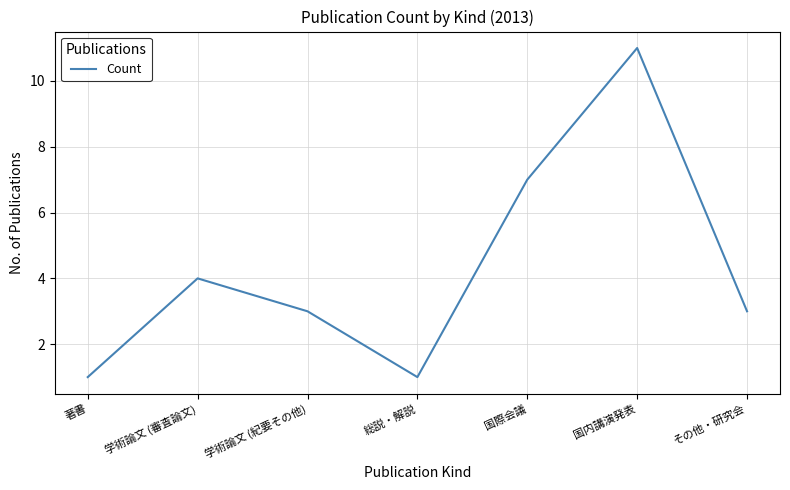

What is the average value?

4